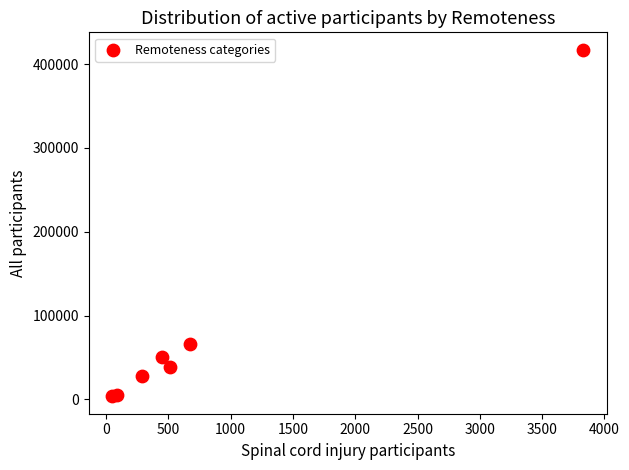

What Y value in the scatter plot is closest to 210445?

66113